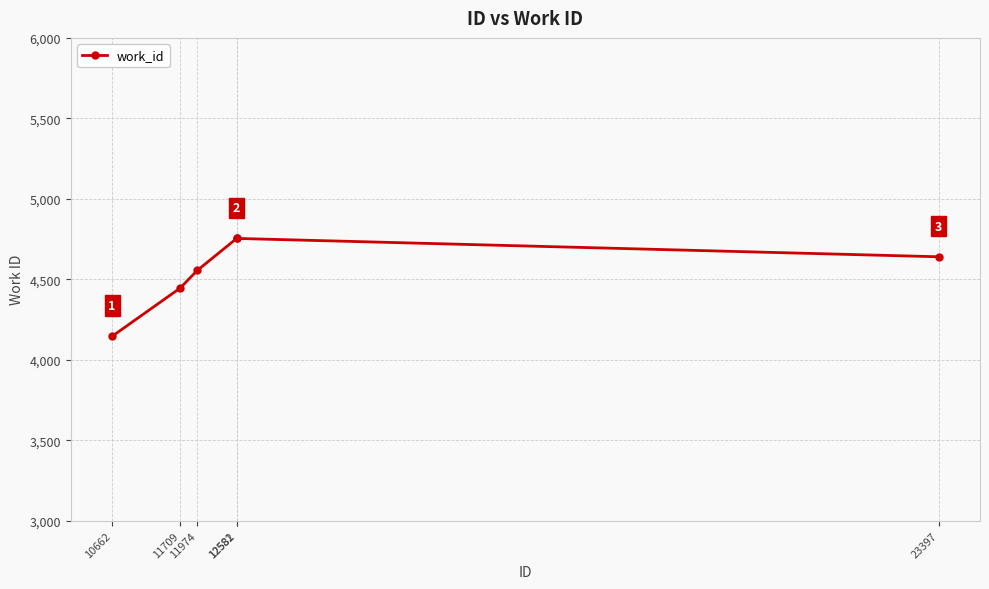

Where does the data first go above 4640?

12581